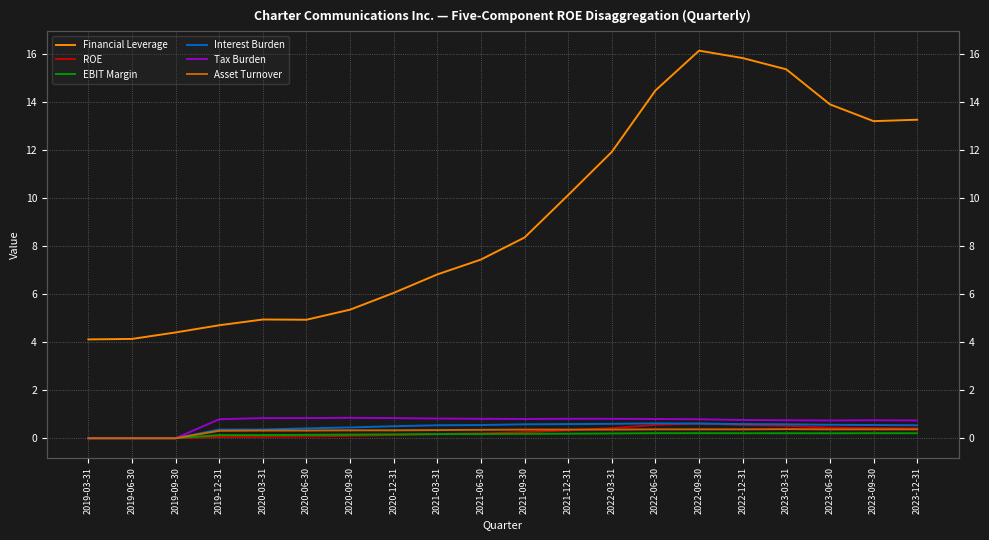

What is the label of the 11th point from the right?

2021-06-30